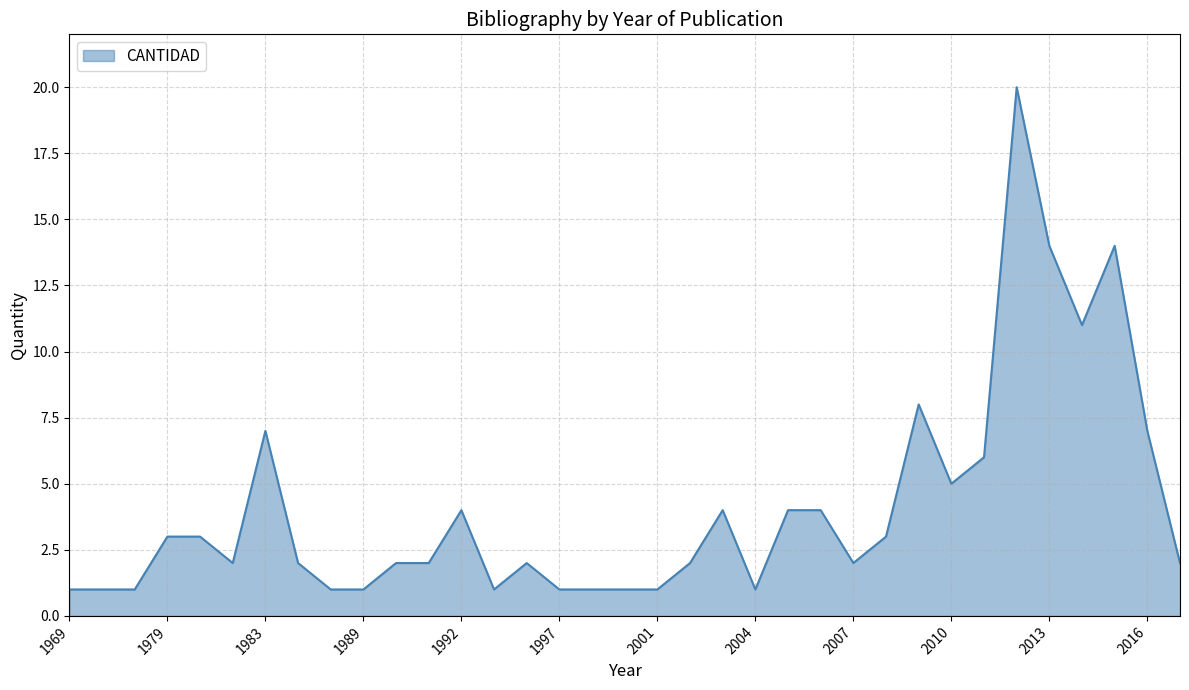

How many lines are shown in the chart?

1